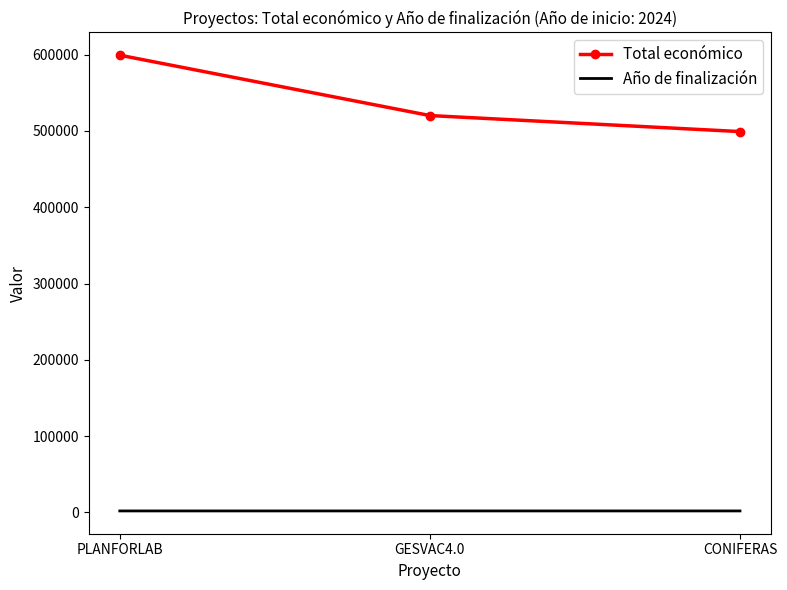

What are all the series names shown in the legend?

Total económico, Año de finalización